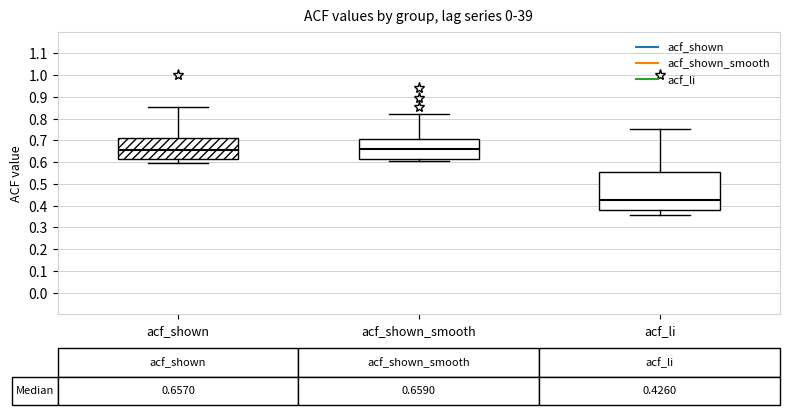

Which box's median line is the lowest?

acf_li